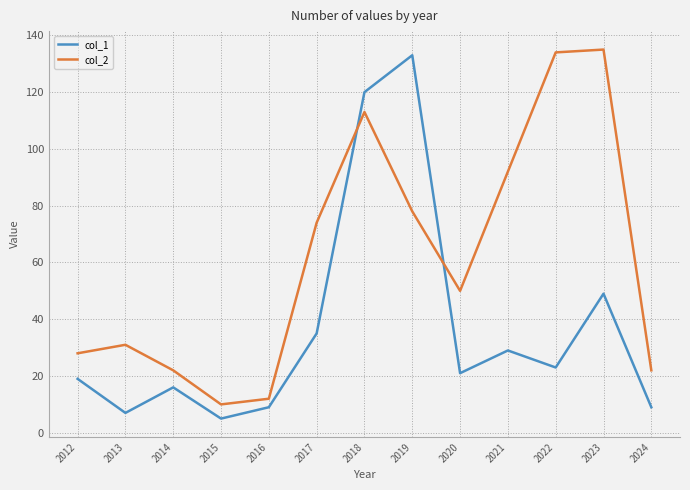

Which series has the largest total across all categories?

col_2